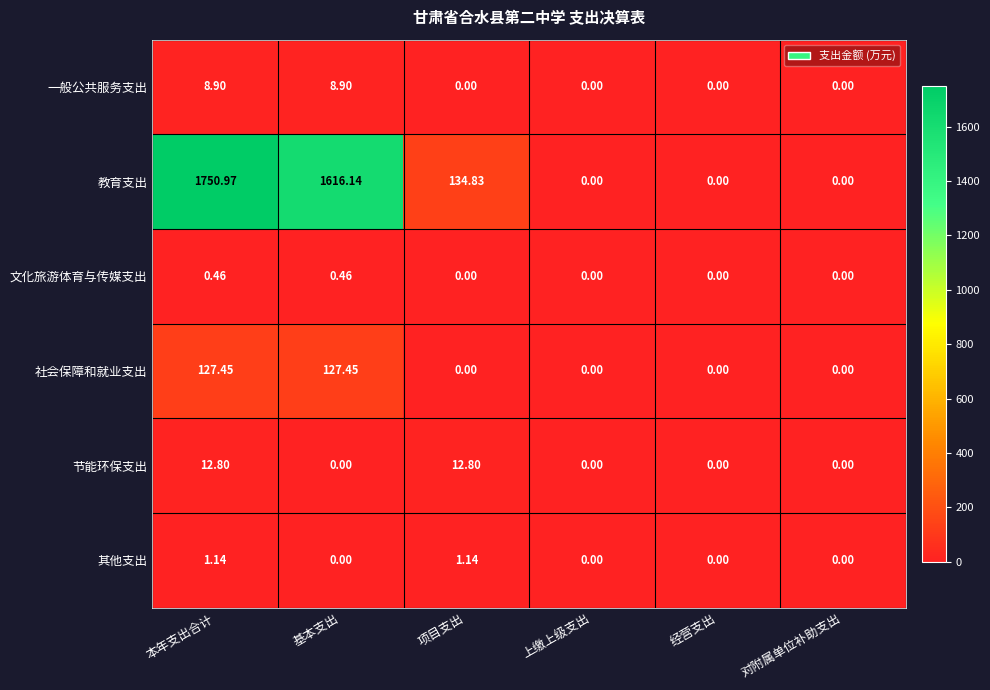

Is the value of 节能环保支出 at 上缴上级支出 greater than the value of 教育支出 at 基本支出?

No